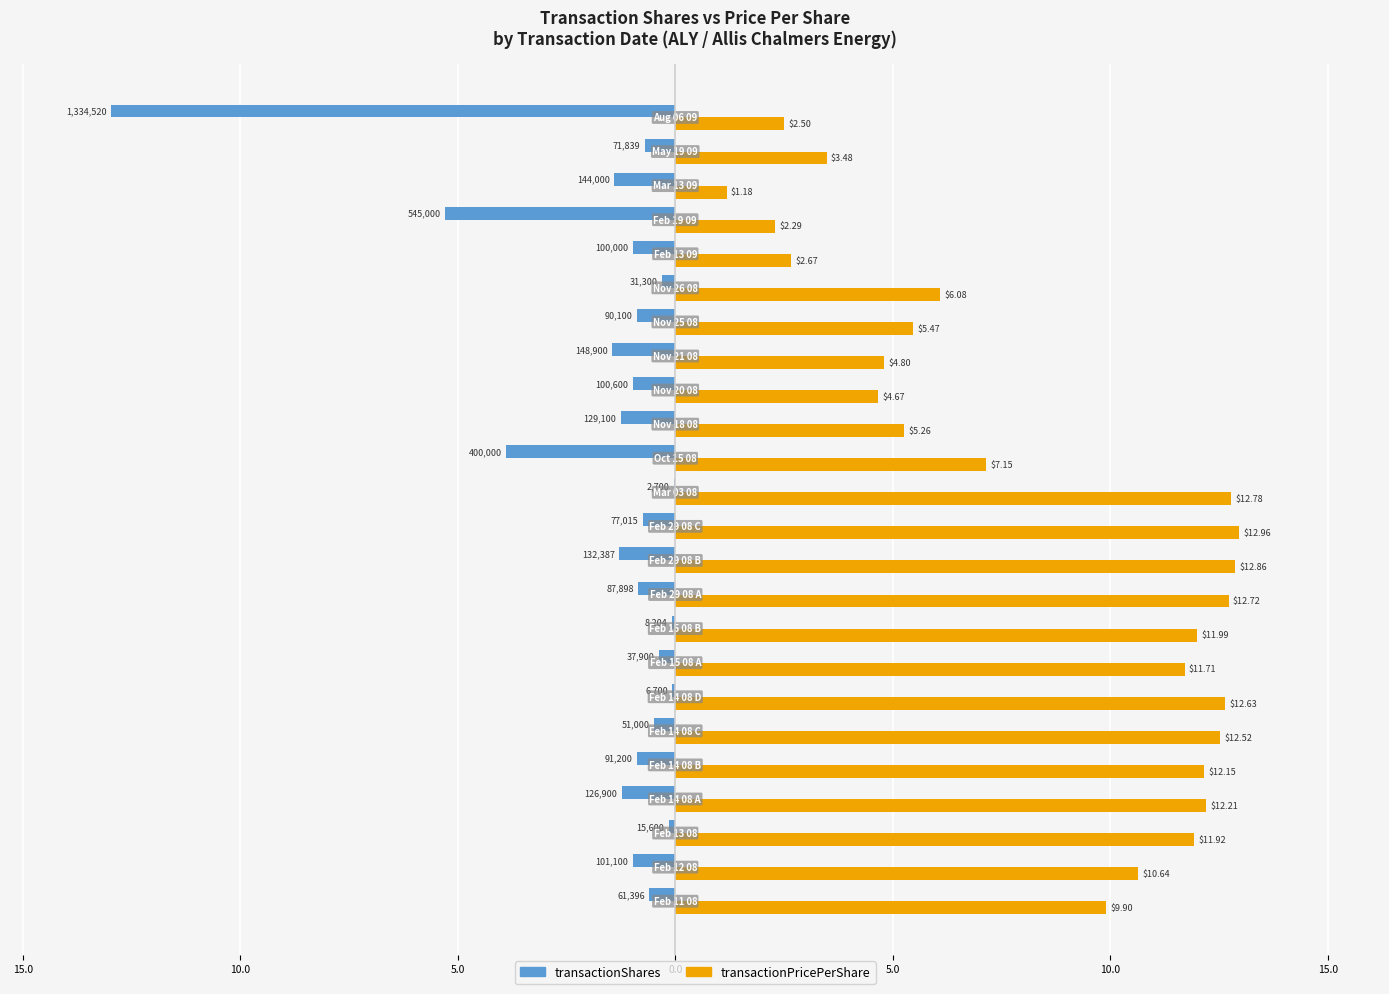

What are all the series names shown in the legend?

transactionShares, transactionPricePerShare